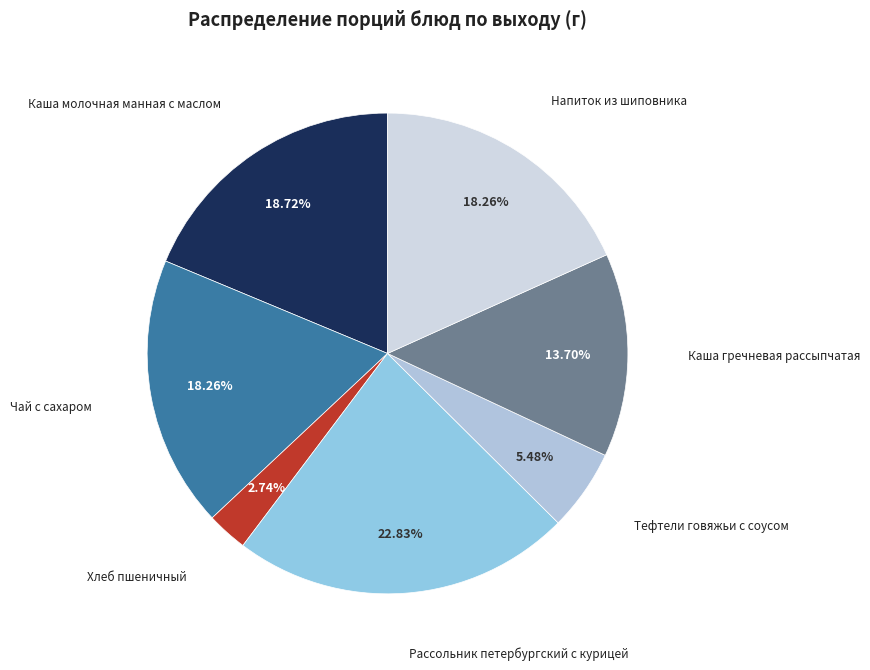

How many slices are in this pie chart?

7